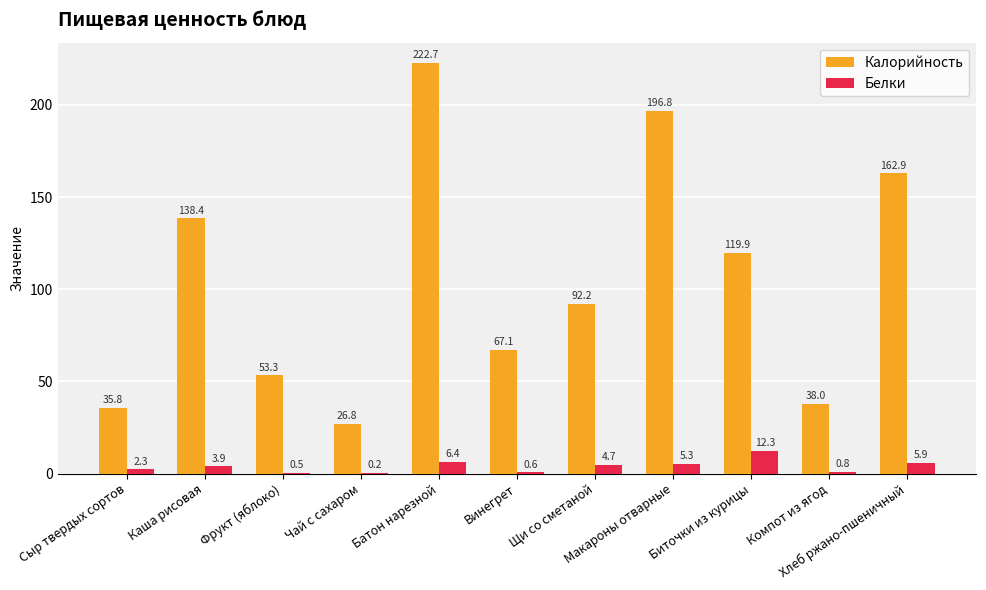

What is the difference between the Белки values at Сыр твердых сортов and Чай с сахаром?

2.1